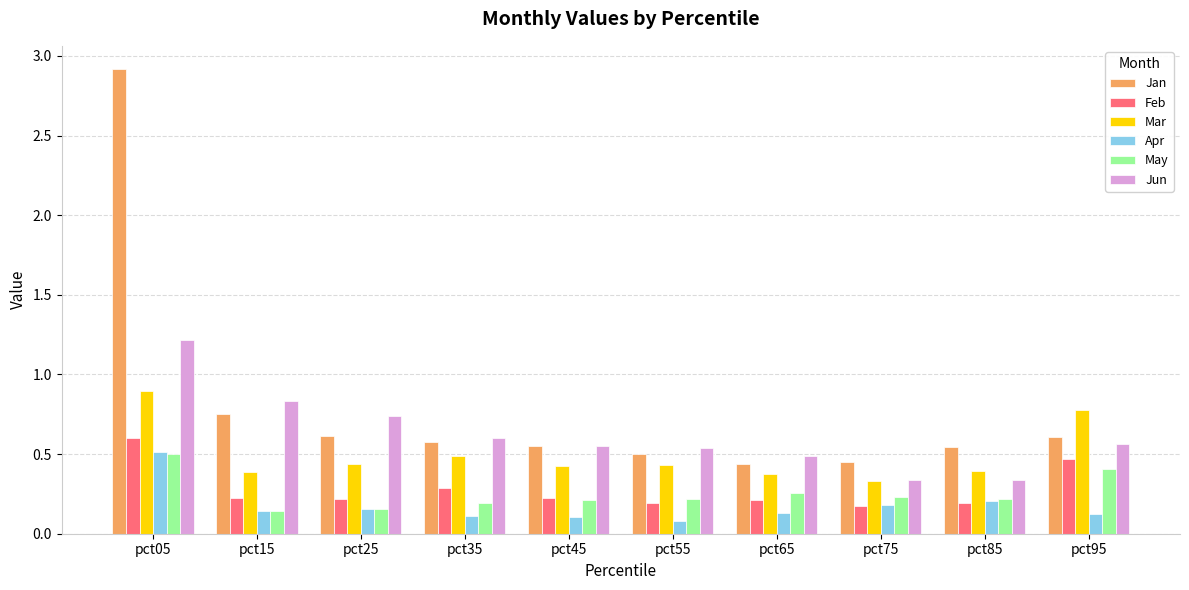

What are all the series names shown in the legend?

Jan, Feb, Mar, Apr, May, Jun